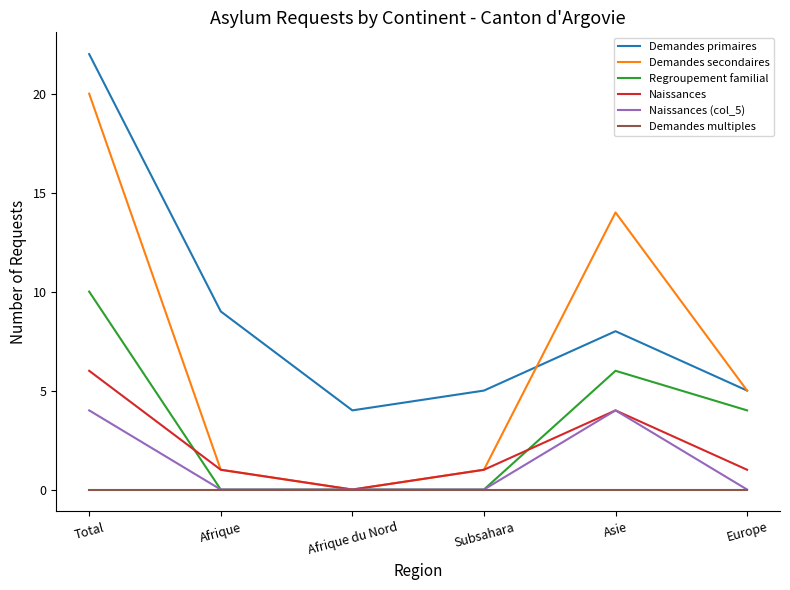

The value of Naissances at Subsahara is 2. True or false?

False